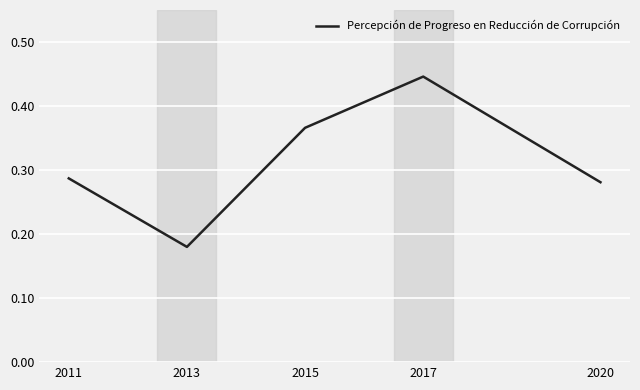

What is the sum of the values at 2011 and 2017?

0.7